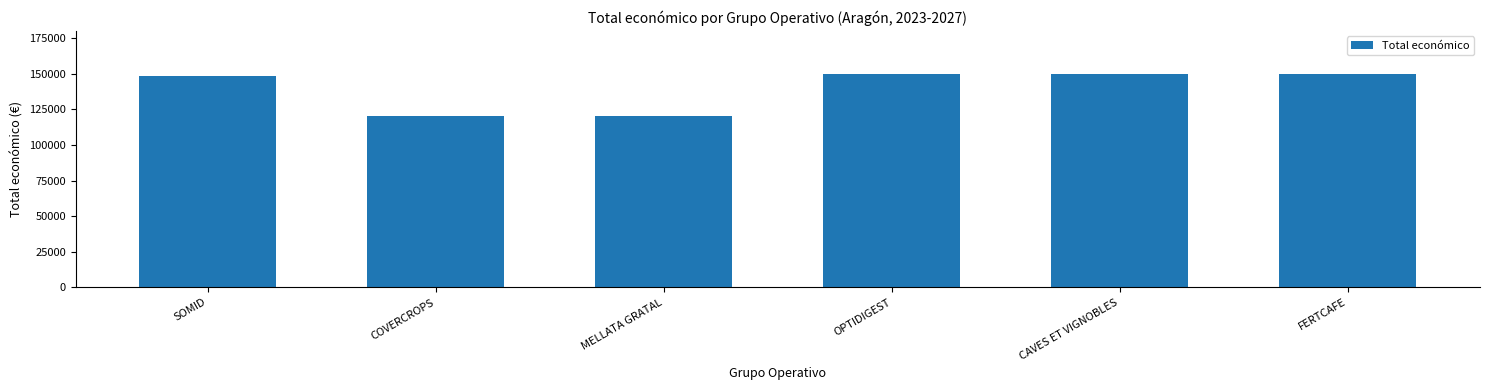

What is the greatest value displayed?

150000